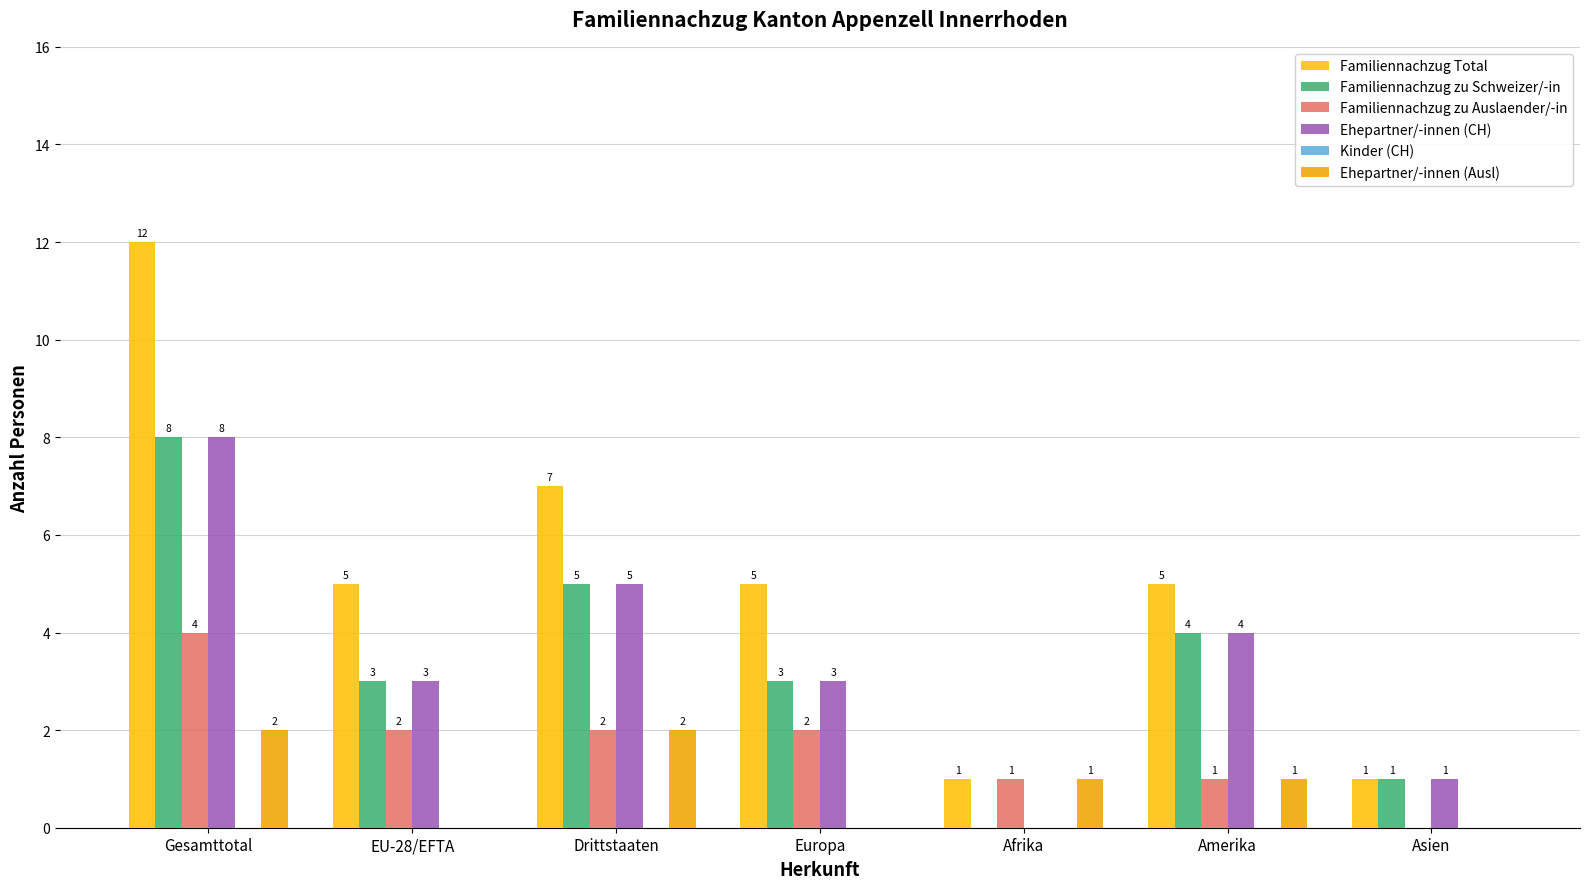

Reading right to left, transcribe all the data shown in this chart.

Familiennachzug Total: Asien=1	Amerika=5	Afrika=1	Europa=5	Drittstaaten=7	EU-28/EFTA=5	Gesamttotal=12
Familiennachzug zu Schweizer/-in: Asien=1	Amerika=4	Afrika=0	Europa=3	Drittstaaten=5	EU-28/EFTA=3	Gesamttotal=8
Familiennachzug zu Auslaender/-in: Asien=0	Amerika=1	Afrika=1	Europa=2	Drittstaaten=2	EU-28/EFTA=2	Gesamttotal=4
Ehepartner/-innen (CH): Asien=1	Amerika=4	Afrika=0	Europa=3	Drittstaaten=5	EU-28/EFTA=3	Gesamttotal=8
Kinder (CH): Asien=0	Amerika=0	Afrika=0	Europa=0	Drittstaaten=0	EU-28/EFTA=0	Gesamttotal=0
Ehepartner/-innen (Ausl): Asien=0	Amerika=1	Afrika=1	Europa=0	Drittstaaten=2	EU-28/EFTA=0	Gesamttotal=2